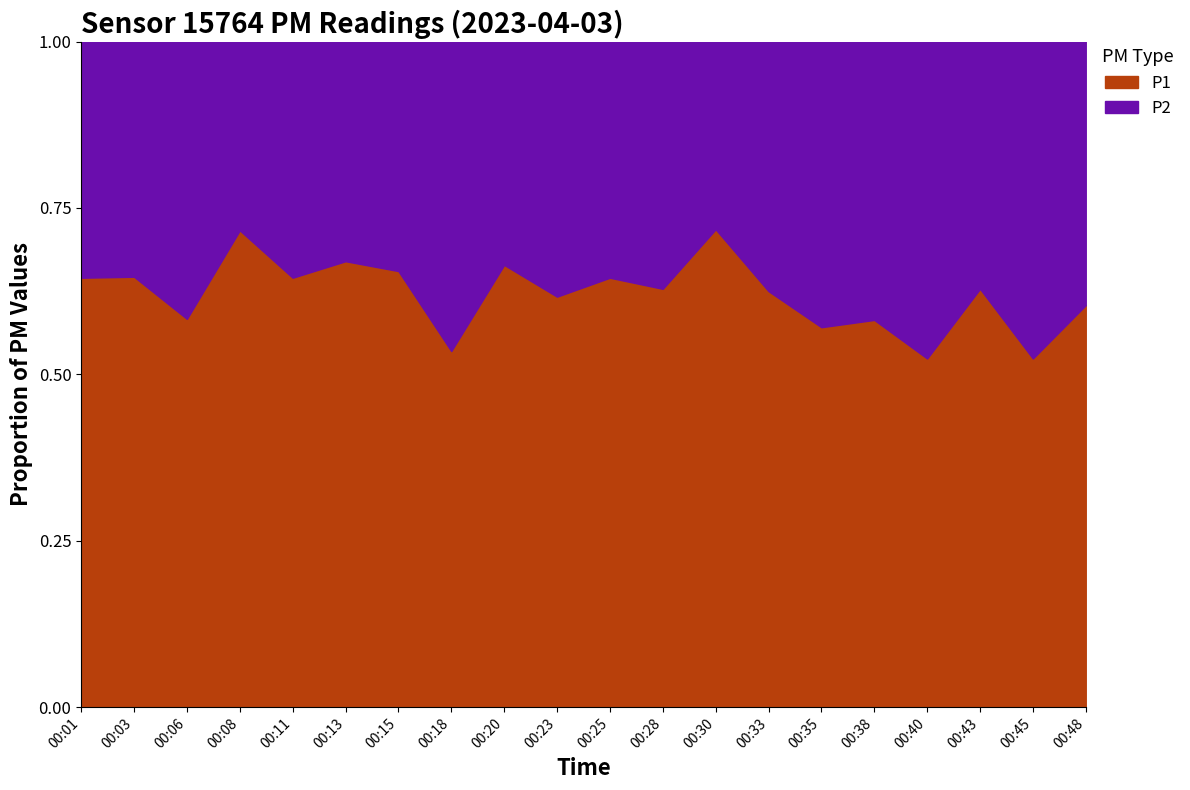

How many lines are shown in the chart?

2